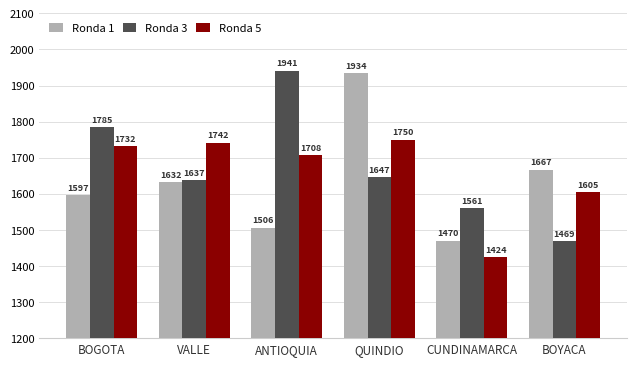

The value of Ronda 5 at CUNDINAMARCA is 1424. True or false?

True